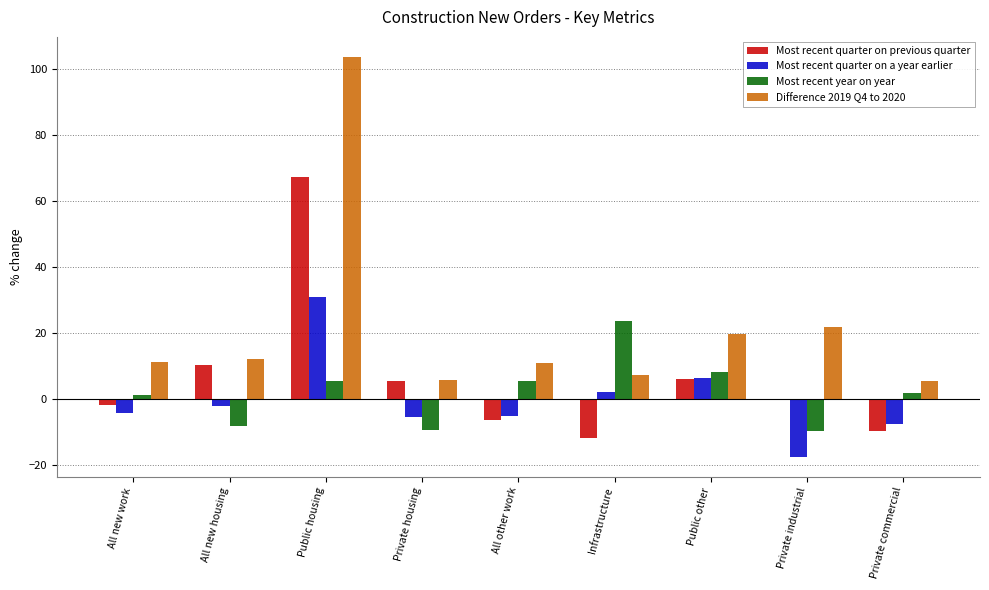

Which series changed the most between All new work and Public other?

Most recent quarter on a year earlier